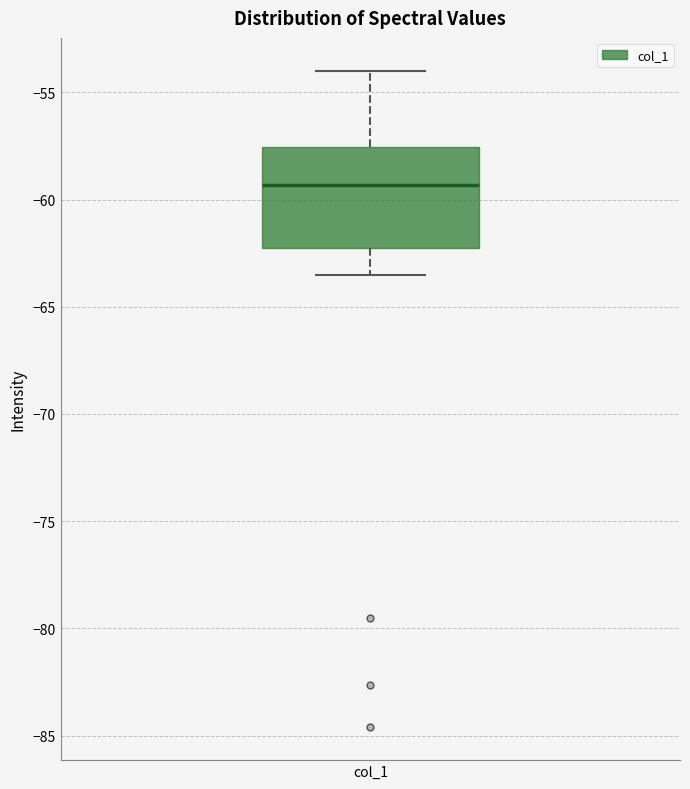

Read this box plot against the y-axis: the position of the median line, the range covered by the box, and the ends of both whiskers. The values are not printed on the chart, so give them approximately, as read against the axis.

median -59.5, box -62.5 to -57.5, whiskers -63.5 to -54.0